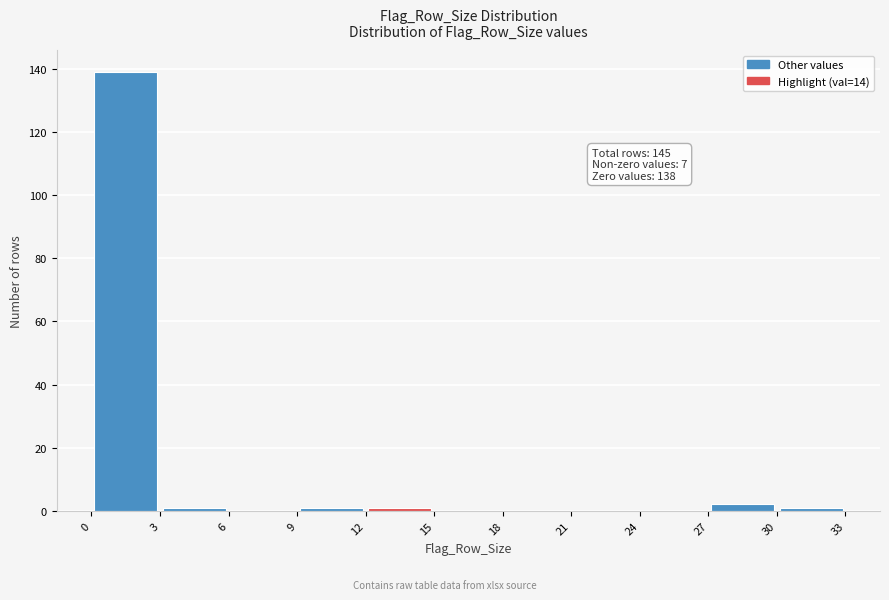

Over which range of the x-axis is the bar tallest?

0 to 3